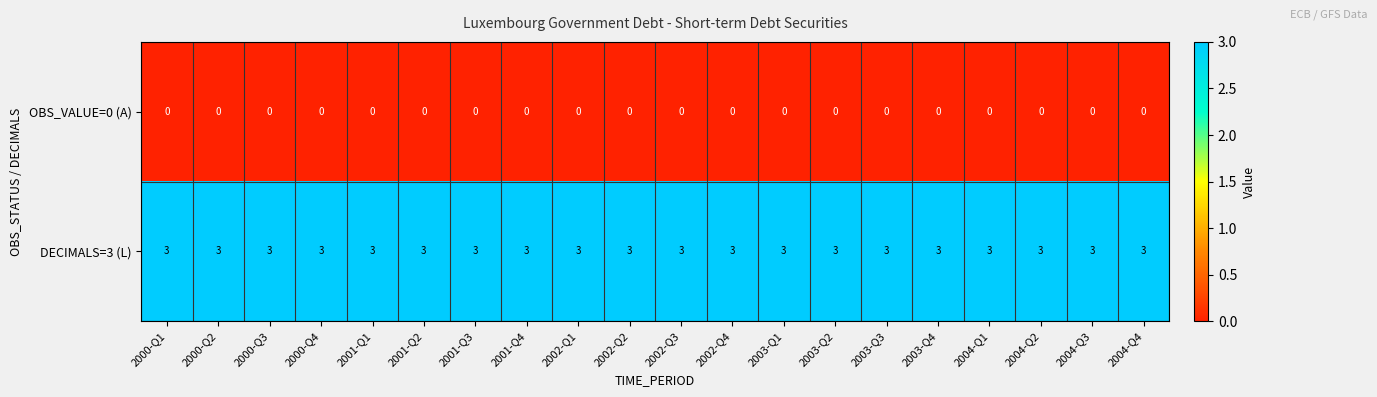

Rank the series at 2000-Q2 from lowest to highest value.

OBS_VALUE=0 (A), DECIMALS=3 (L)